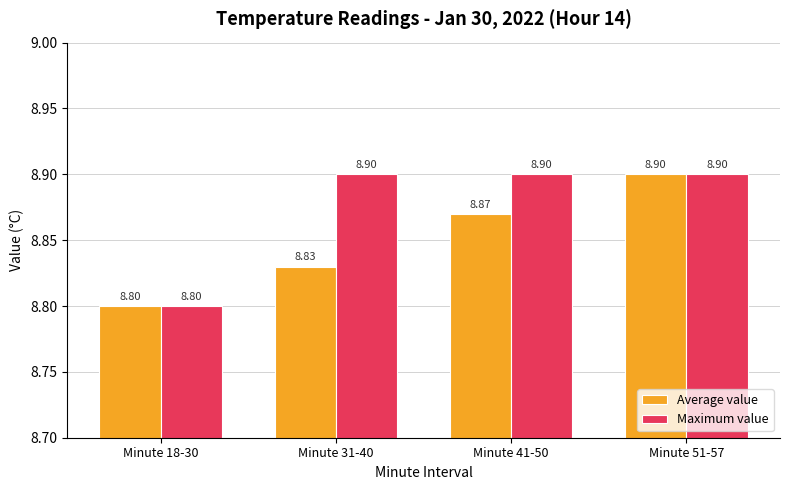

The Average value series shows 8.9 at Minute 41-50. True or false?

True